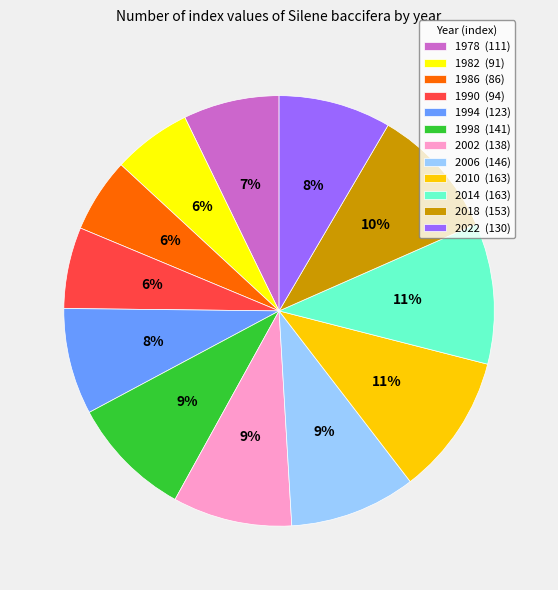

True or false: 1978 accounts for 7% of the total.

True